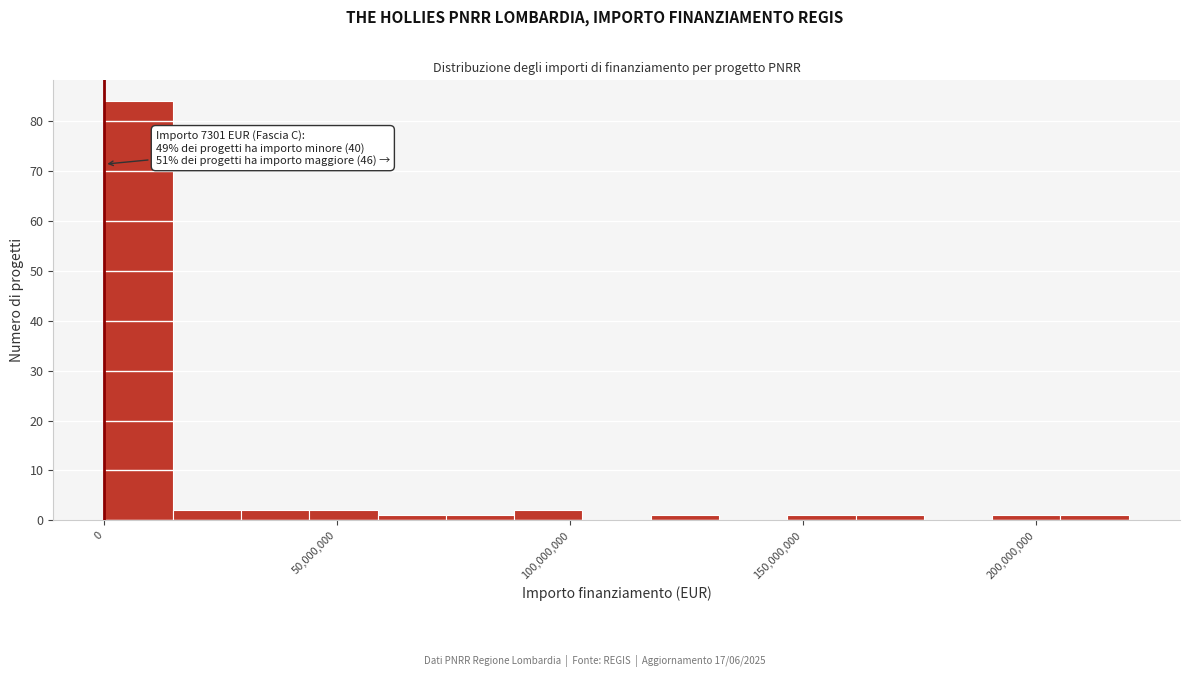

Read against the x-axis, roughly where is the centre of the tallest bar?

5000000